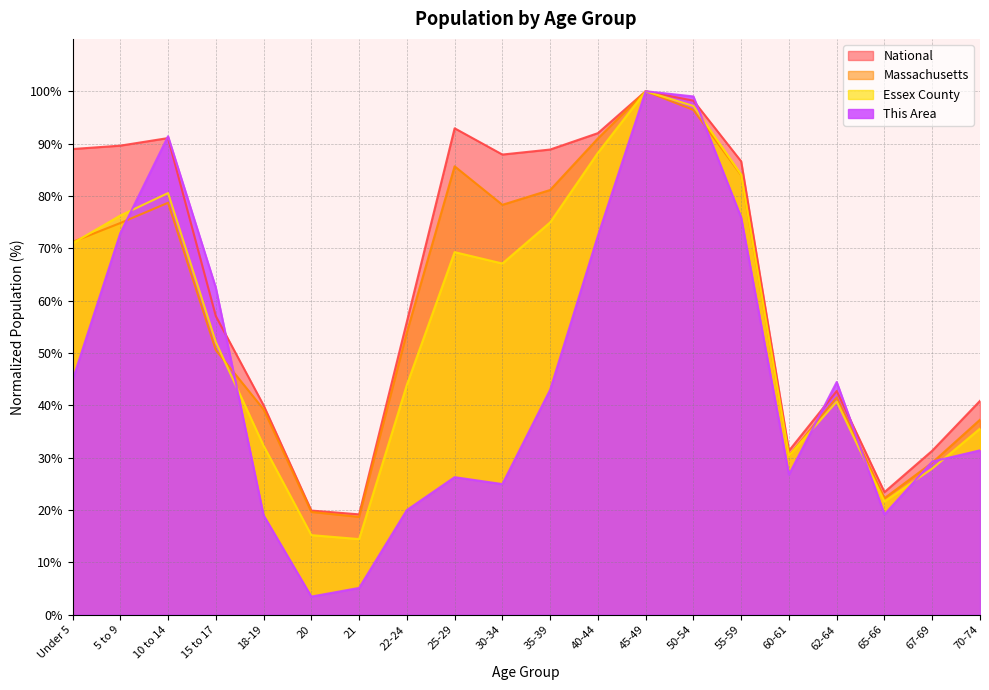

List the series in order of their overall mean, highest first.

National, Massachusetts, Essex County, This Area